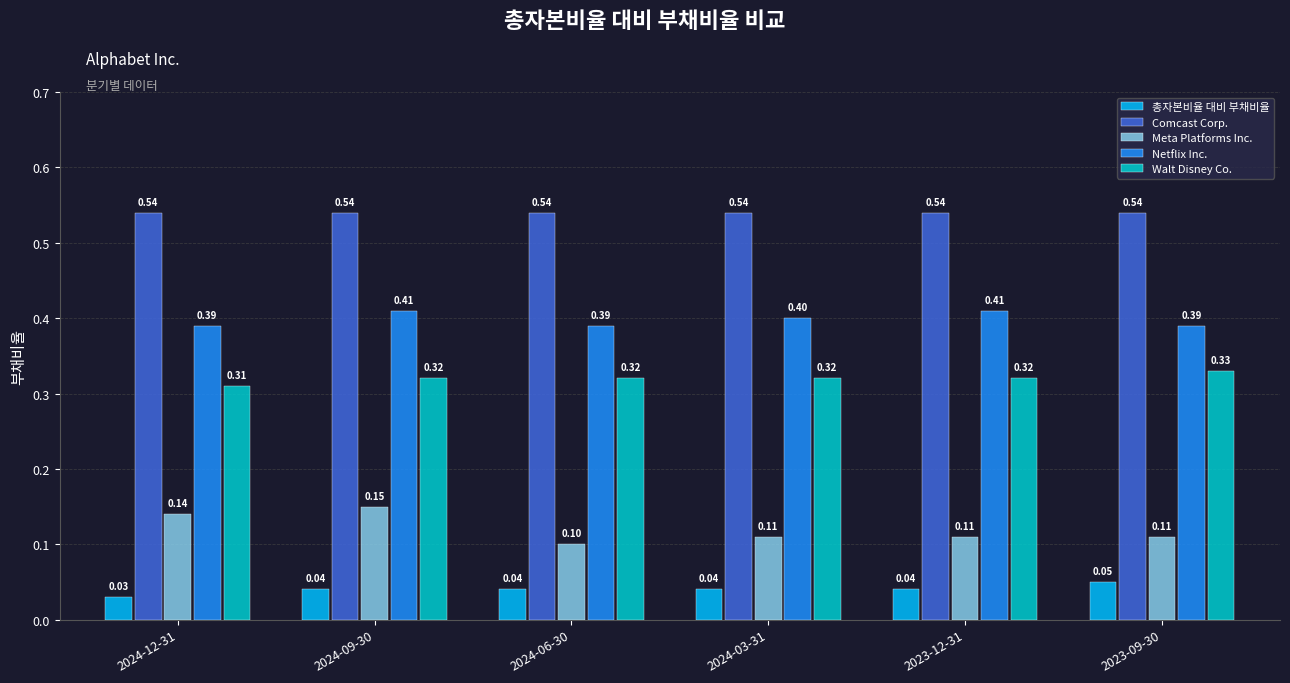

How many Netflix Inc. values are between 0 and 1?

6